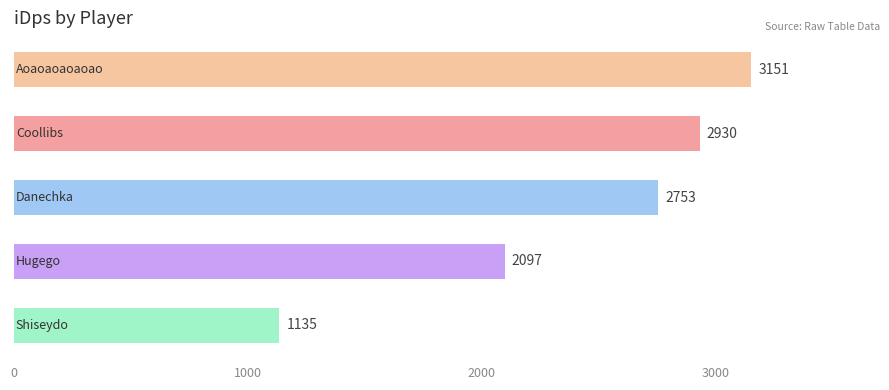

How many values exceed 2752?

3